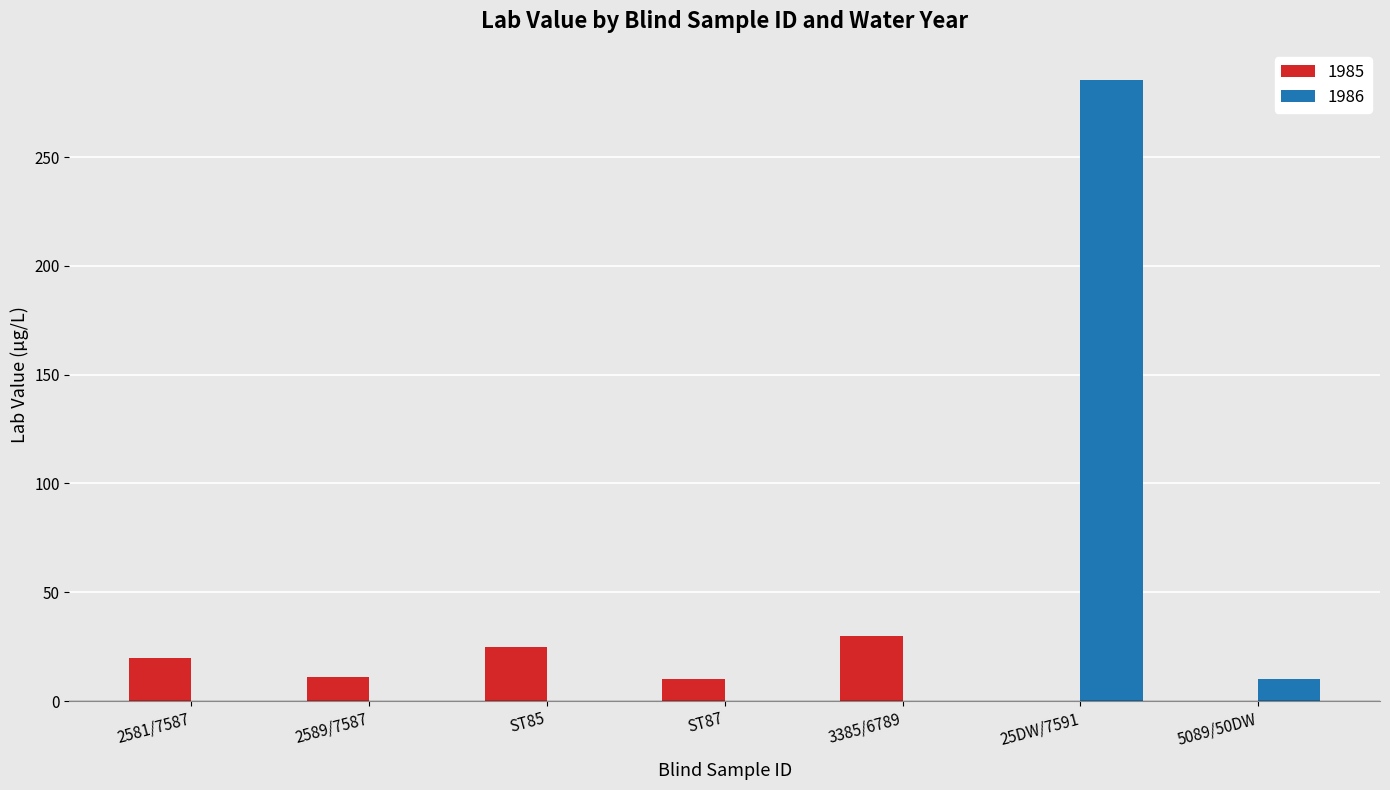

Where is 1986 nearest to the value 142?

5089/50DW